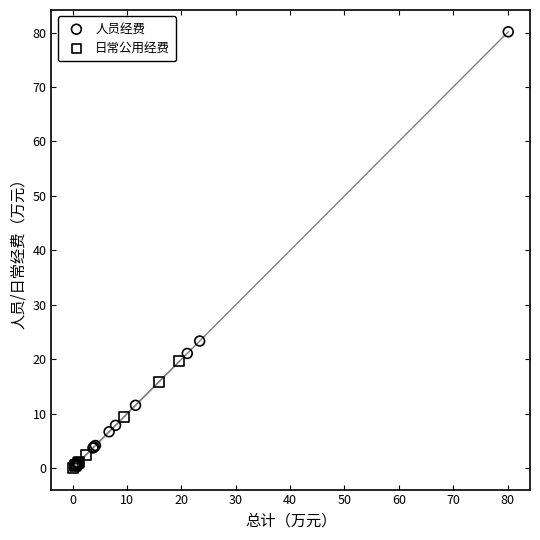

Which series reaches the maximum Y coordinate?

人员经费